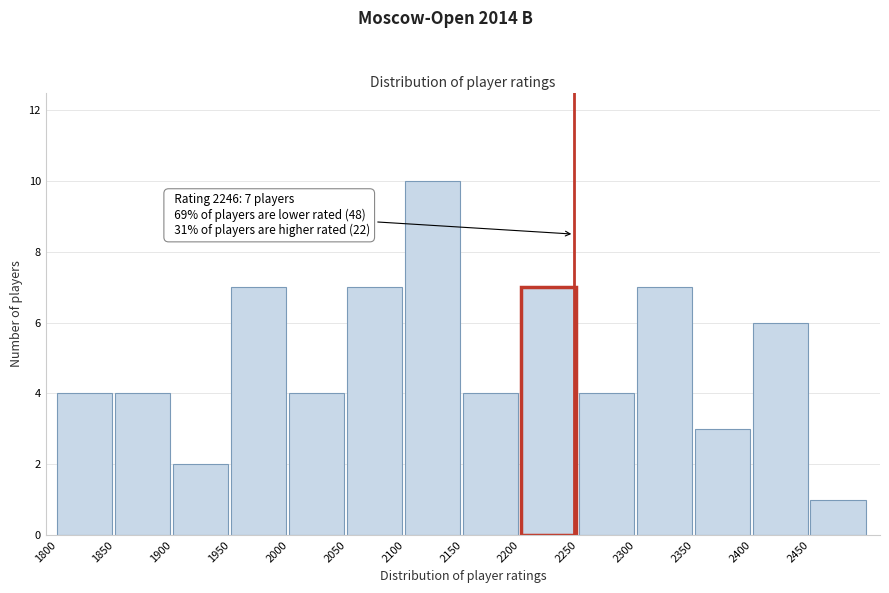

Which range on the x-axis has the tallest bar?

2100 to 2150